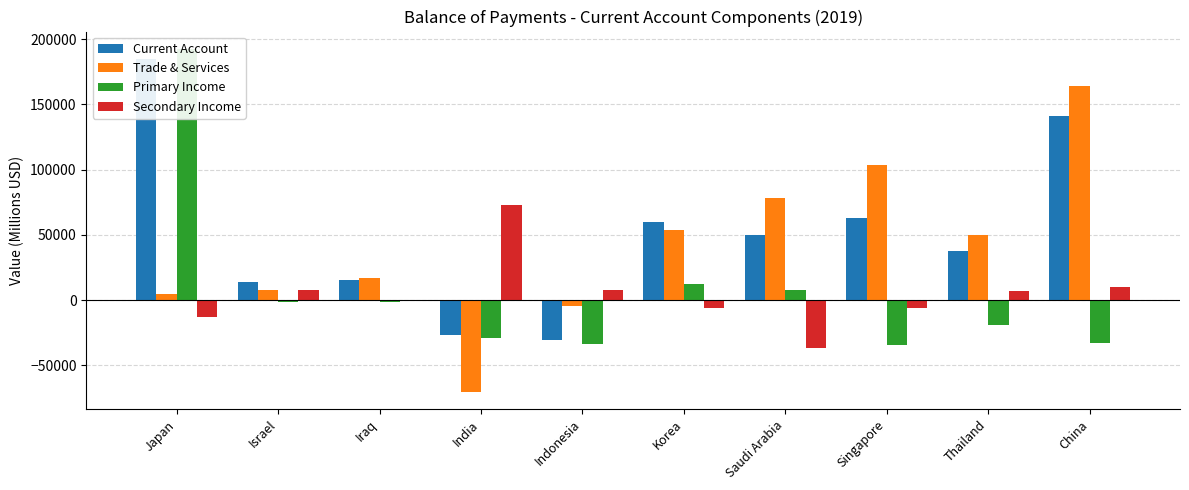

At which label does Current Account reach its minimum?

Indonesia